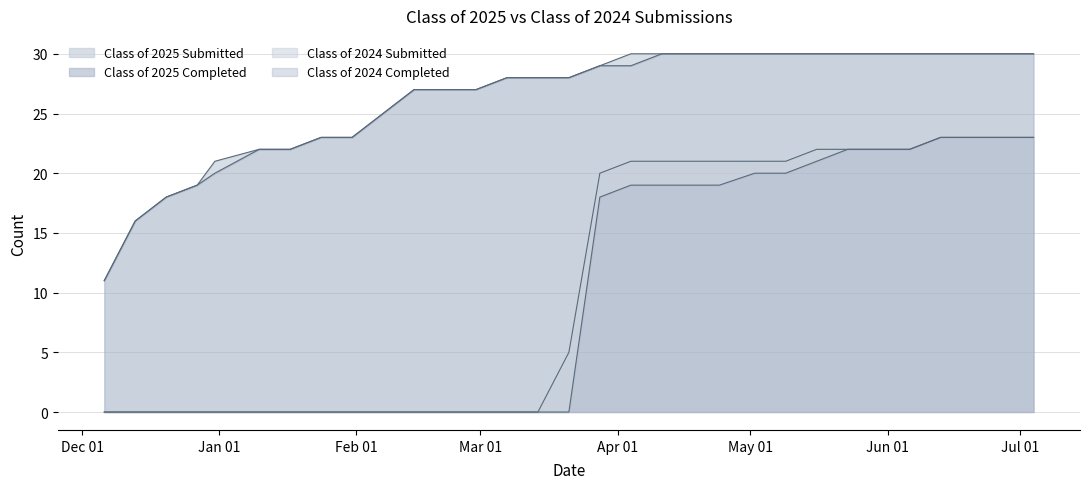

What is the label of the 30th point from the left?

06/27/2025